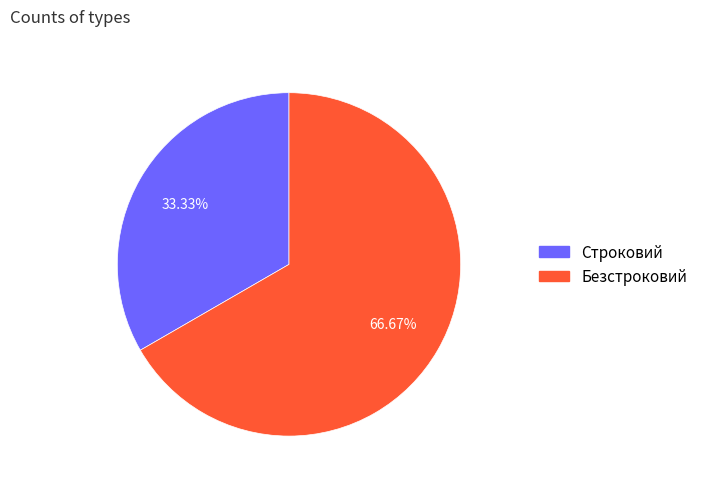

How much of the chart is everything except Строковий?

66.7%